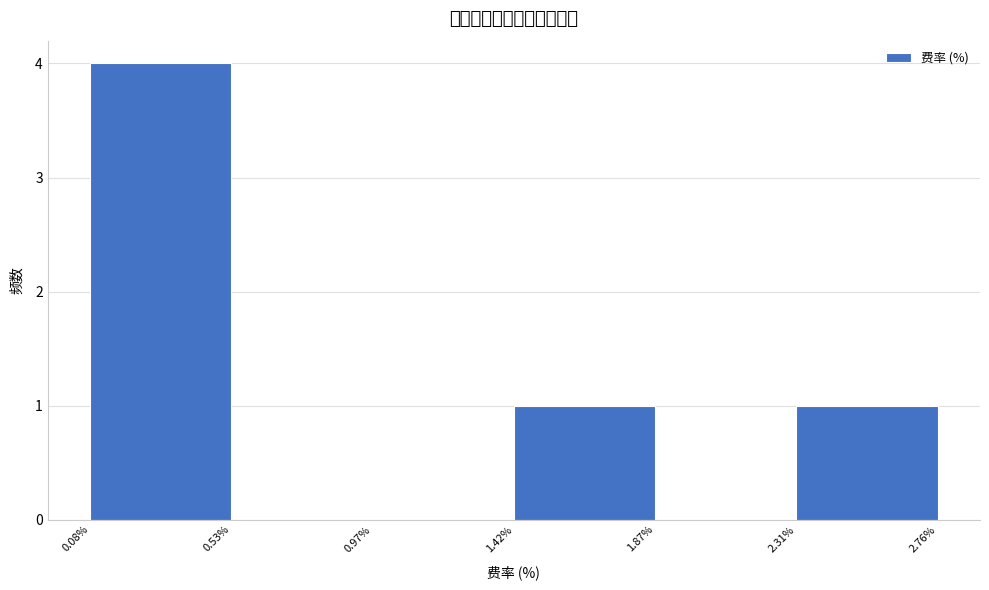

Over which range of the x-axis is the bar tallest?

0.08% to 0.53%